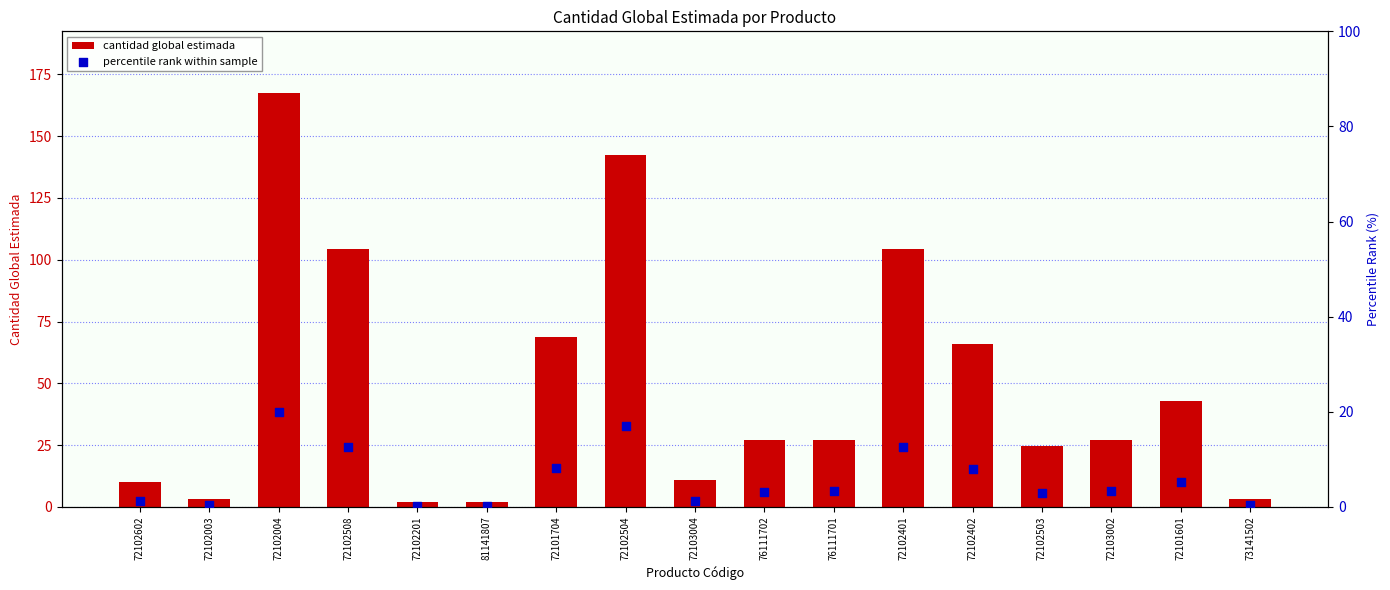

Which series reaches the maximum Y coordinate?

cantidad global estimada